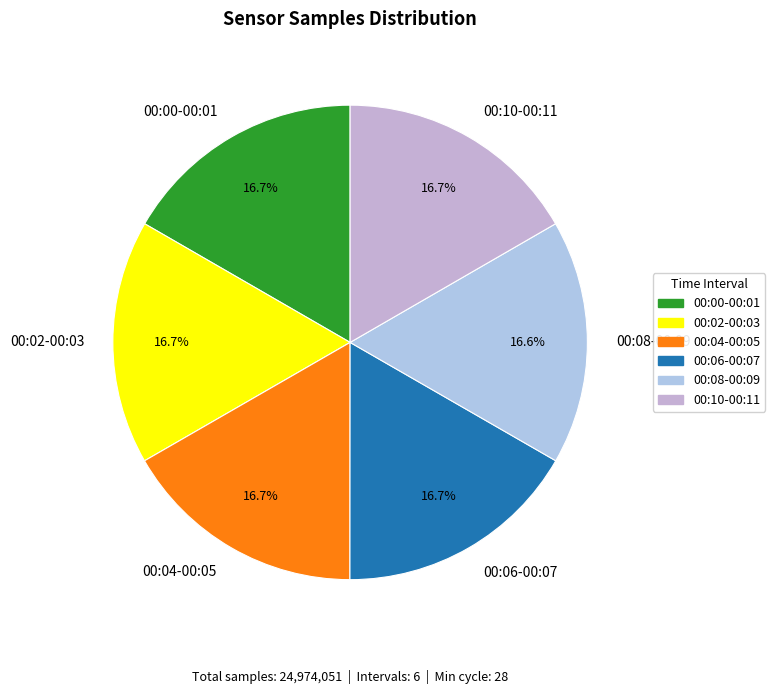

Does 00:10-00:11 account for over 50% of the chart?

No